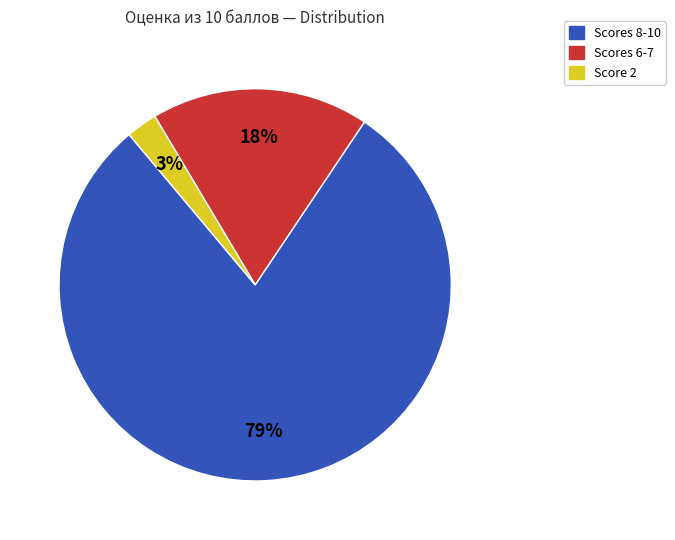

Does Scores 8-10 account for over 50% of the chart?

Yes